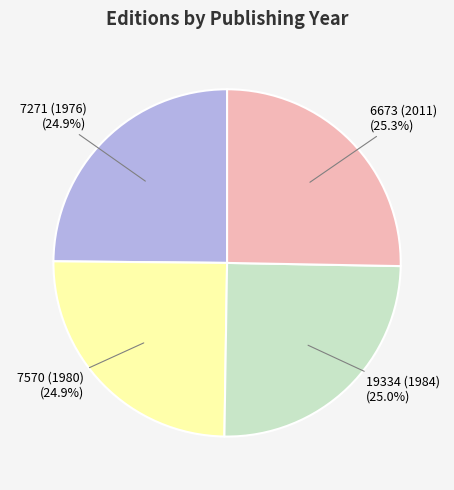

Is there a majority slice in this chart?

No